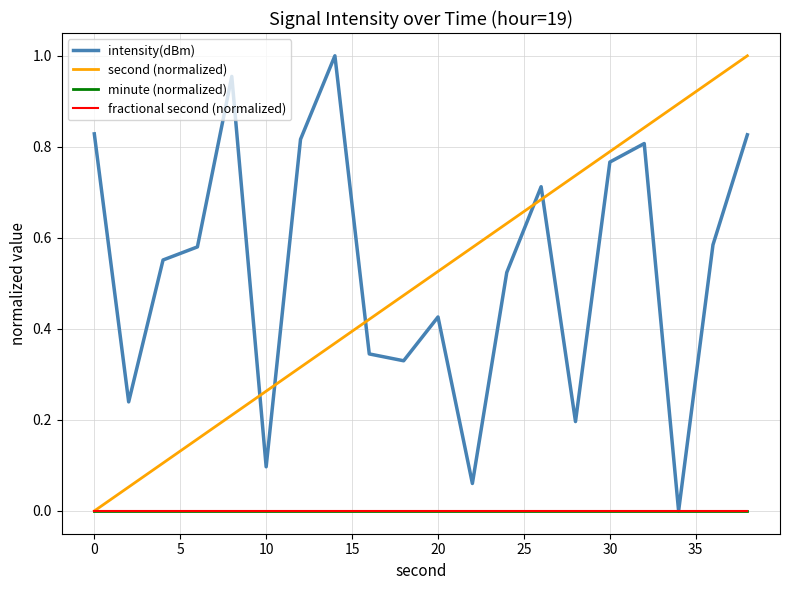

In intensity(dBm), how many points are lower than both neighbors (excluding endpoints)?

6